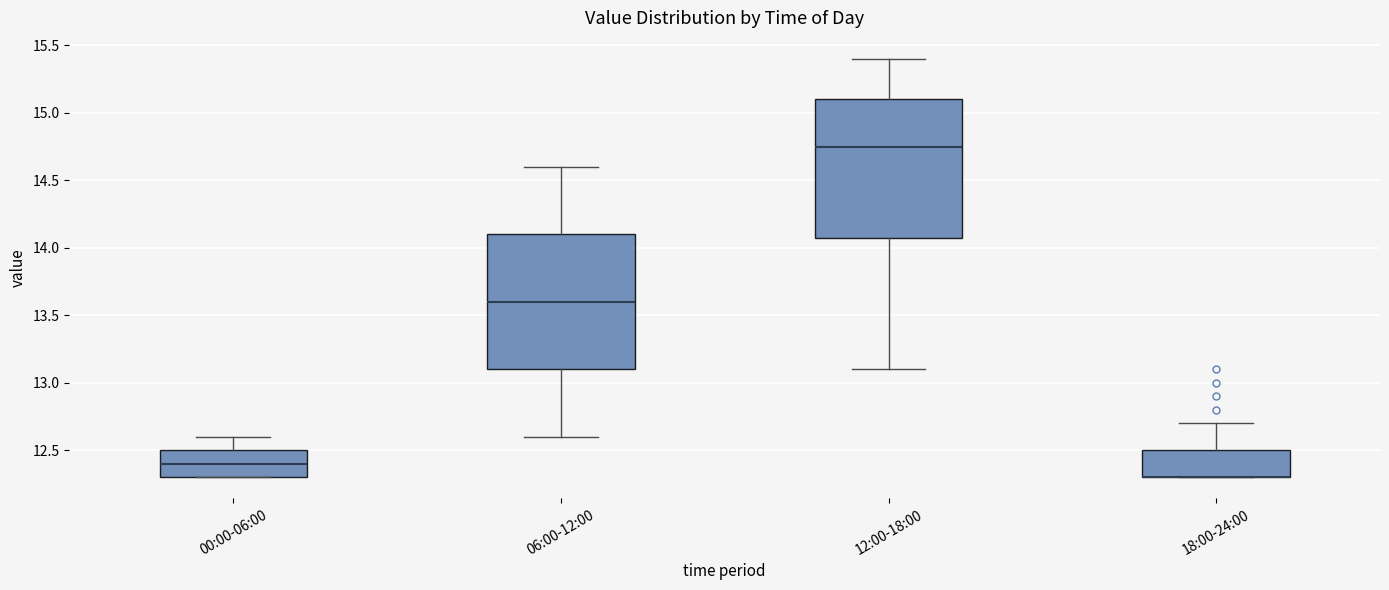

Where does the upper whisker of the box for 18:00-24:00 end on the y-axis? The values are not printed on the chart, so give them approximately, as read against the axis.

12.70